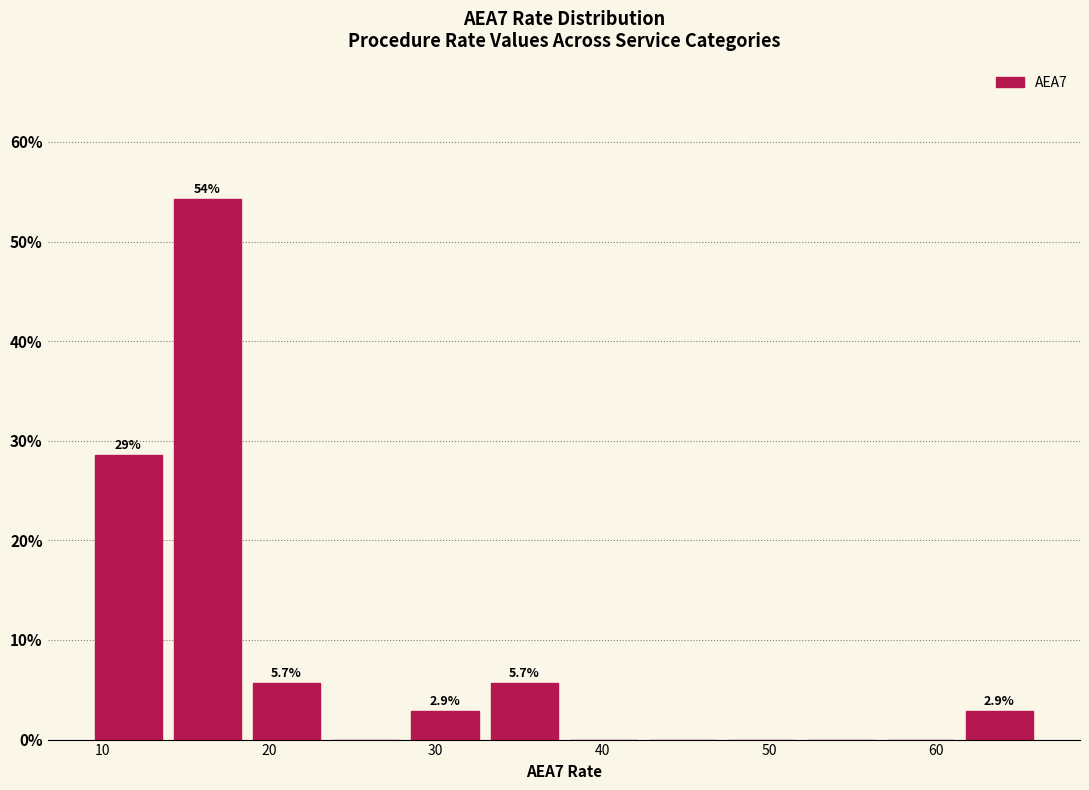

Over which range of the x-axis is the bar tallest?

14 to 19